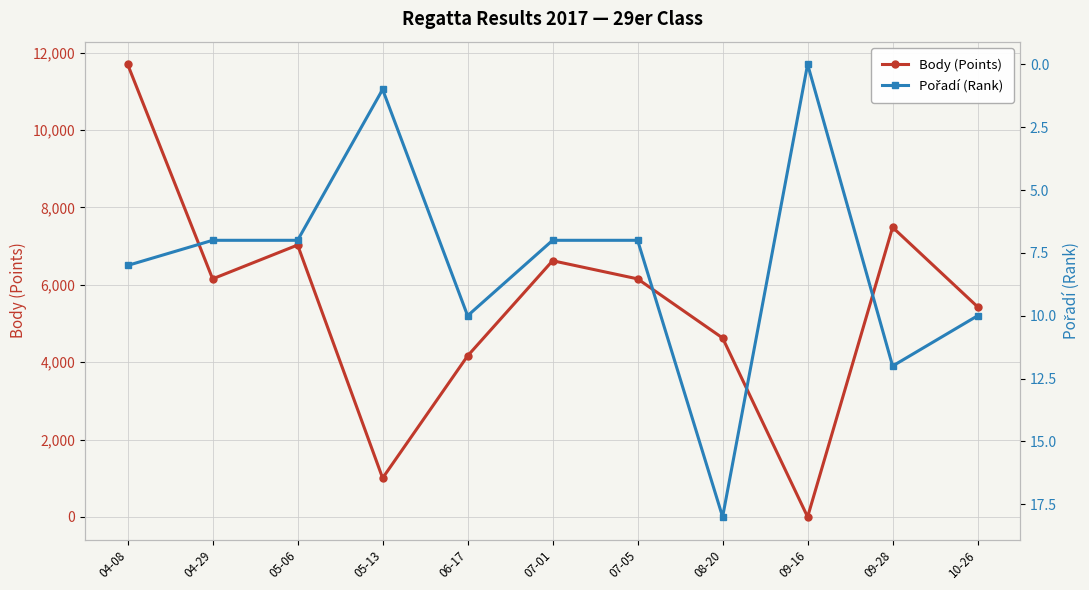

What is the difference between the maximum and minimum values in the Body (Points) series?

11702